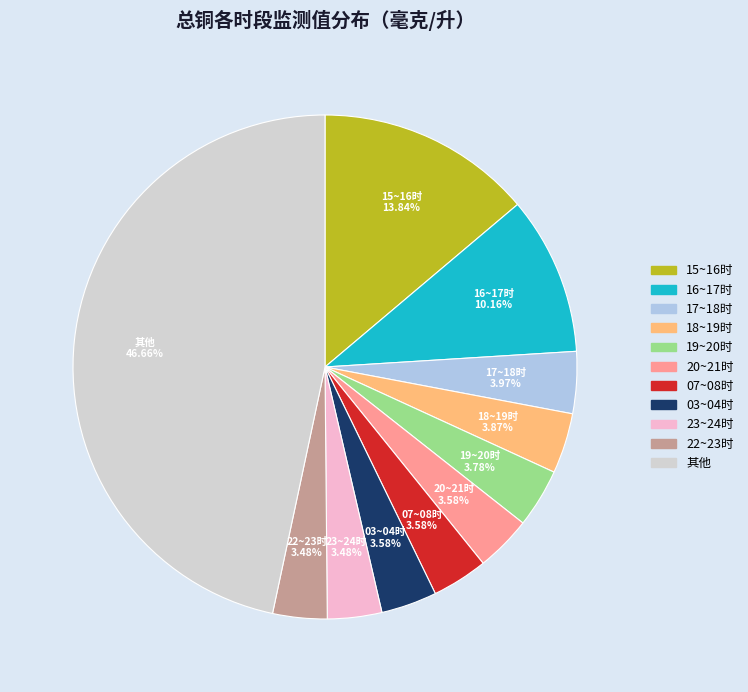

Does any single category account for the majority?

No